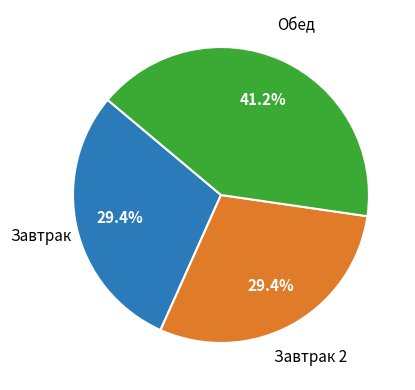

Is there any slice that represents more than half of the pie?

No